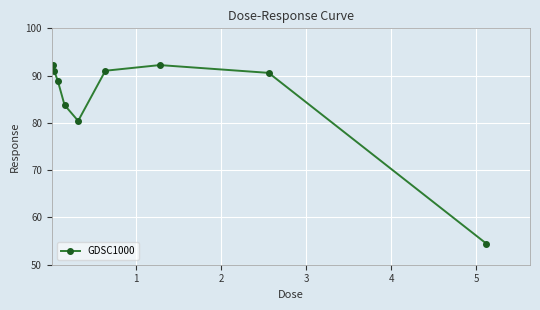

How many lines are shown in the chart?

1